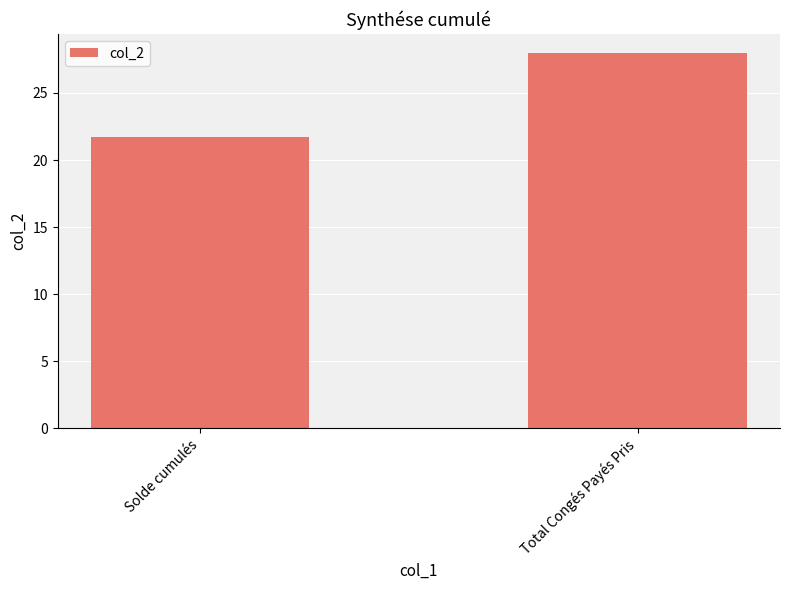

Rank the categories by value from highest to lowest.

Total Congés Payés Pris, Solde cumulés